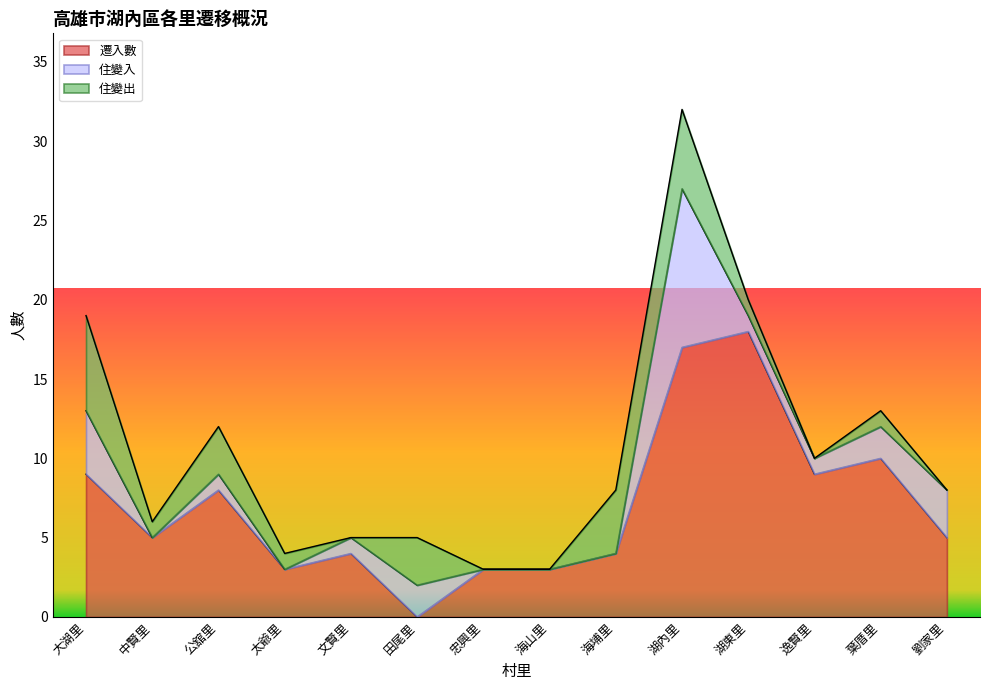

Reading left to right, transcribe all the data shown in this chart.

遷入數: 9	5	8	3	4	0	3	3	4	17	18	9	10	5
住變入: 4	0	1	0	1	2	0	0	0	10	1	1	2	3
住變出: 6	1	3	1	0	3	0	0	4	5	1	0	1	0